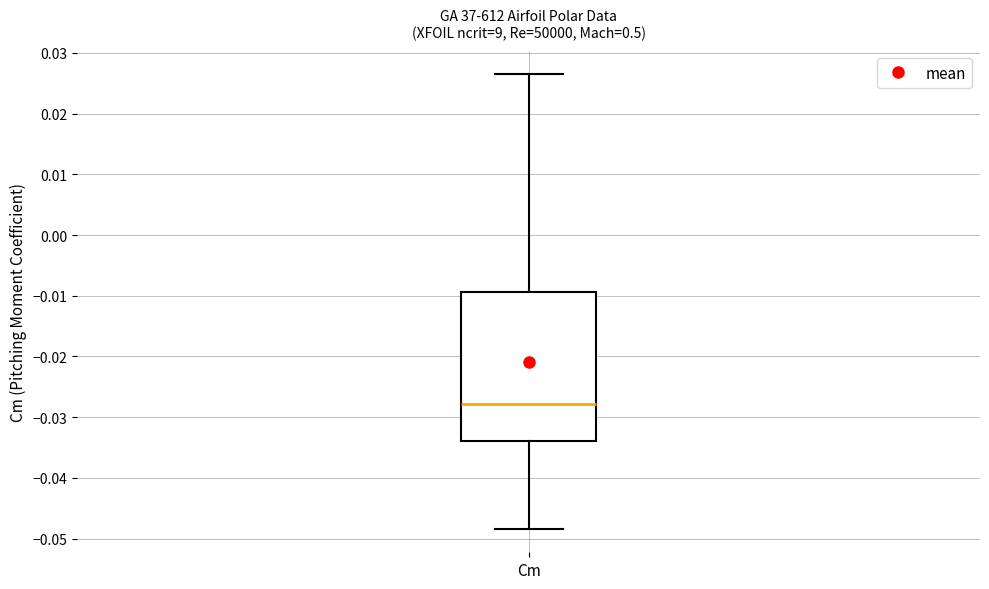

Transcribe this box plot: give where the median line is, the range the box spans, and where the two whiskers end, as read against the y-axis. The values are not printed on the chart, so give them approximately, as read against the axis.

median -0.028, box -0.034 to -0.009, whiskers -0.048 to 0.027